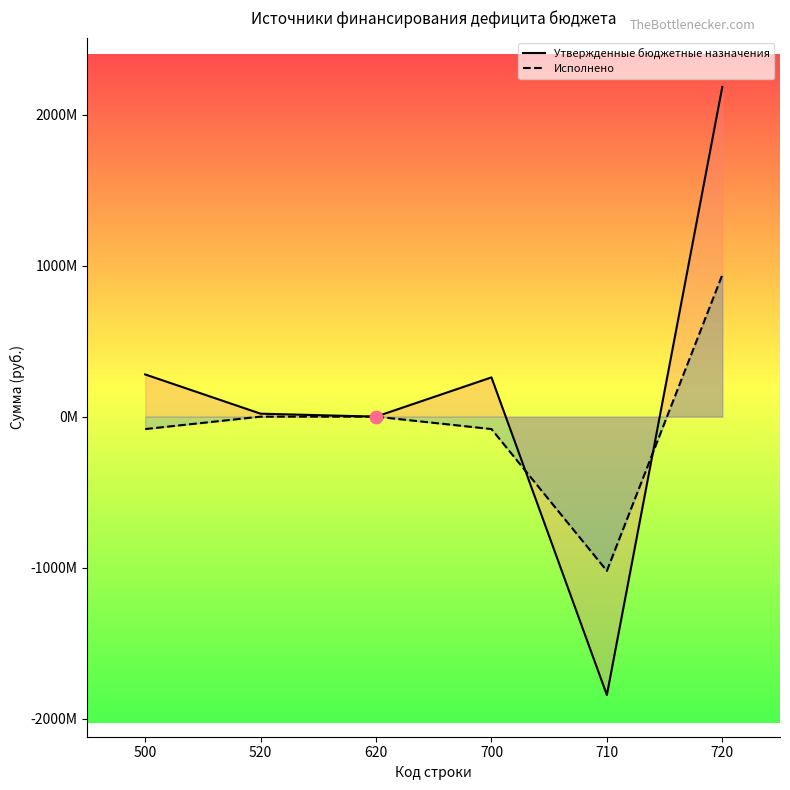

Which series has the largest Y range (max minus min)?

Утвержденные бюджетные назначения